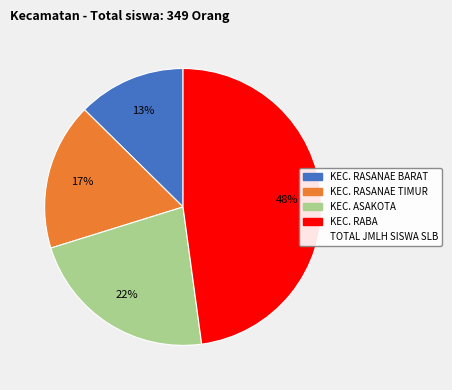

Is there a majority slice in this chart?

No